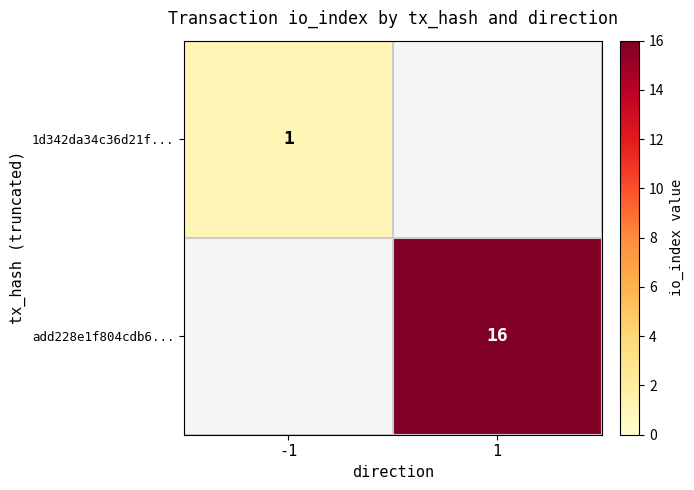

The value of add228e1f804cdb6... at 1 is 16. True or false?

True